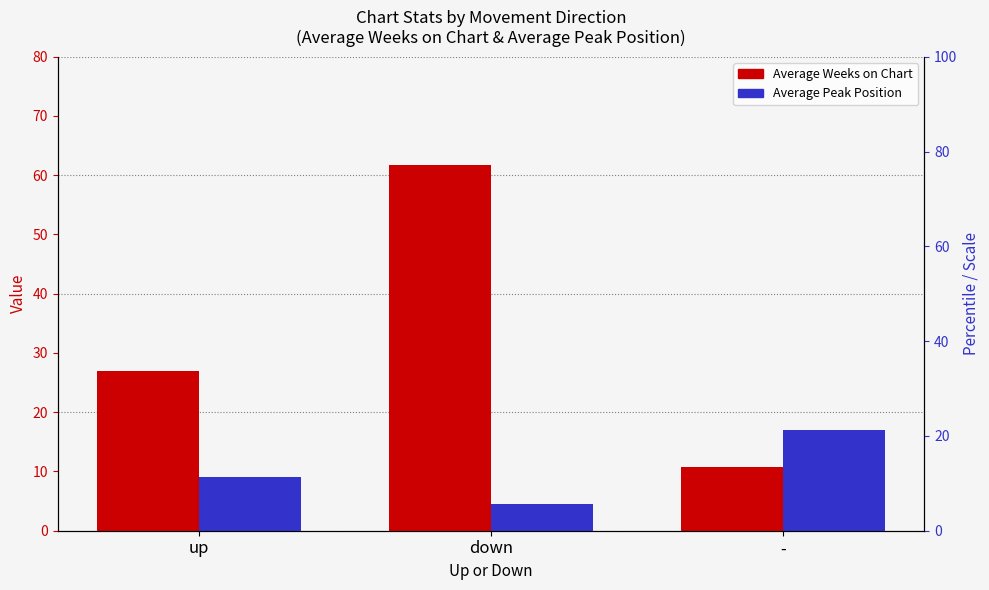

How many values in the Average Peak Position series exceed 9?

2